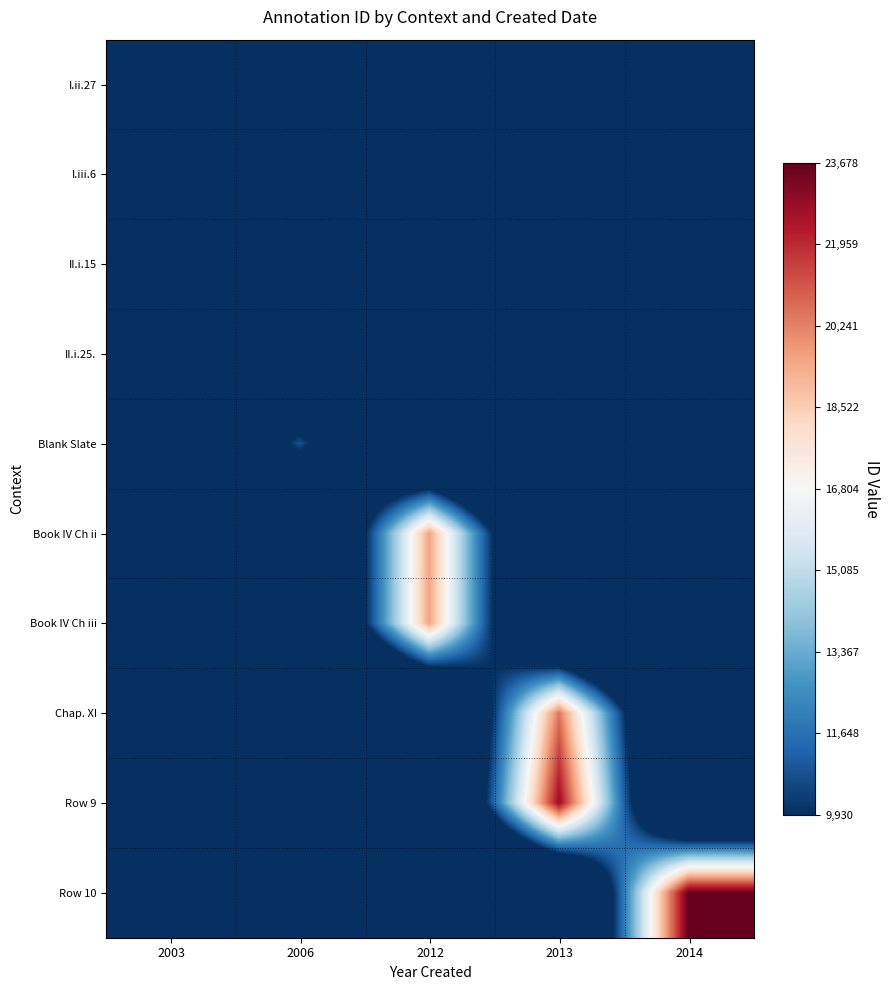

Reading left to right, list all the values displayed in this chart.

I.ii.27: 2003=9930	2006=0	2012=0	2013=0	2014=0
I.iii.6: 2003=9935	2006=0	2012=0	2013=0	2014=0
II.i.15: 2003=9947	2006=0	2012=0	2013=0	2014=0
II.i.25.: 2003=9949	2006=0	2012=0	2013=0	2014=0
Blank Slate: 2003=0	2006=10875	2012=0	2013=0	2014=0
Book IV Ch ii: 2003=0	2006=0	2012=19502	2013=0	2014=0
Book IV Ch iii: 2003=0	2006=0	2012=19508	2013=0	2014=0
Chap. XI: 2003=0	2006=0	2012=0	2013=20466	2014=0
Row 9: 2003=0	2006=0	2012=0	2013=22774	2014=0
Row 10: 2003=0	2006=0	2012=0	2013=0	2014=23678